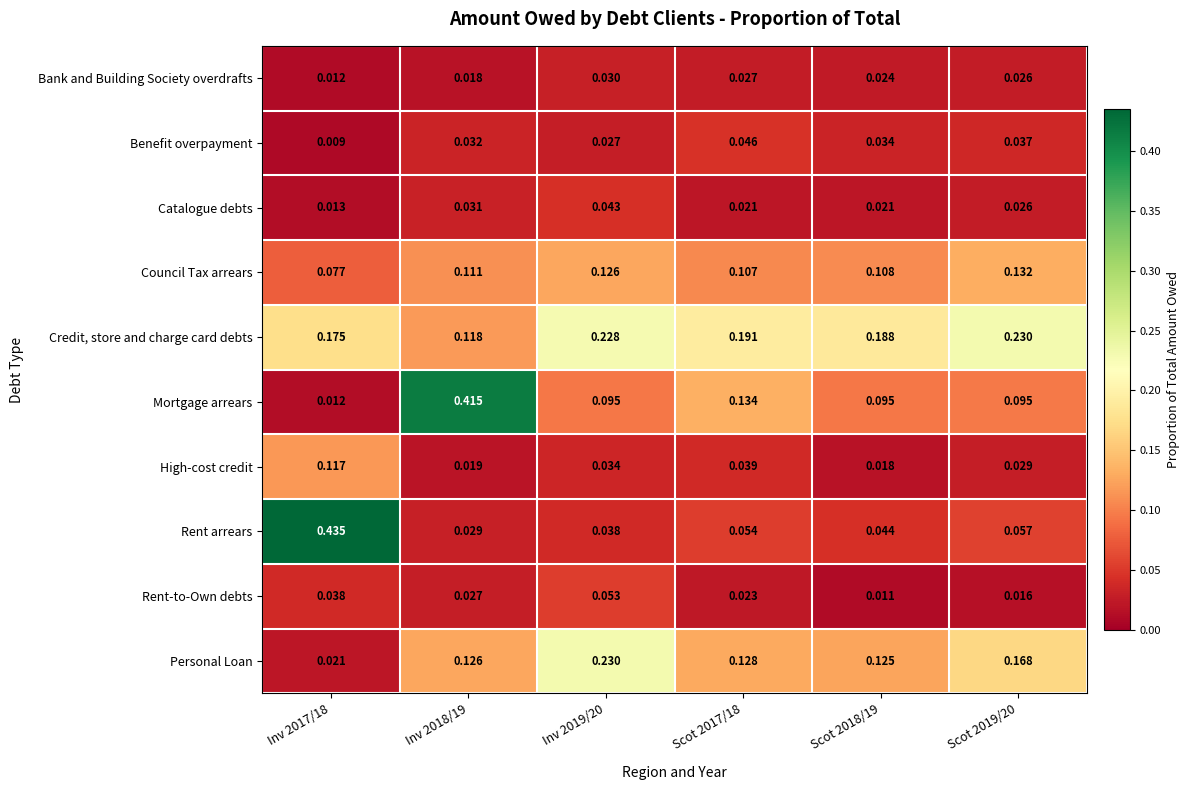

Which series changed the most between Inv 2017/18 and Scot 2018/19?

Rent arrears